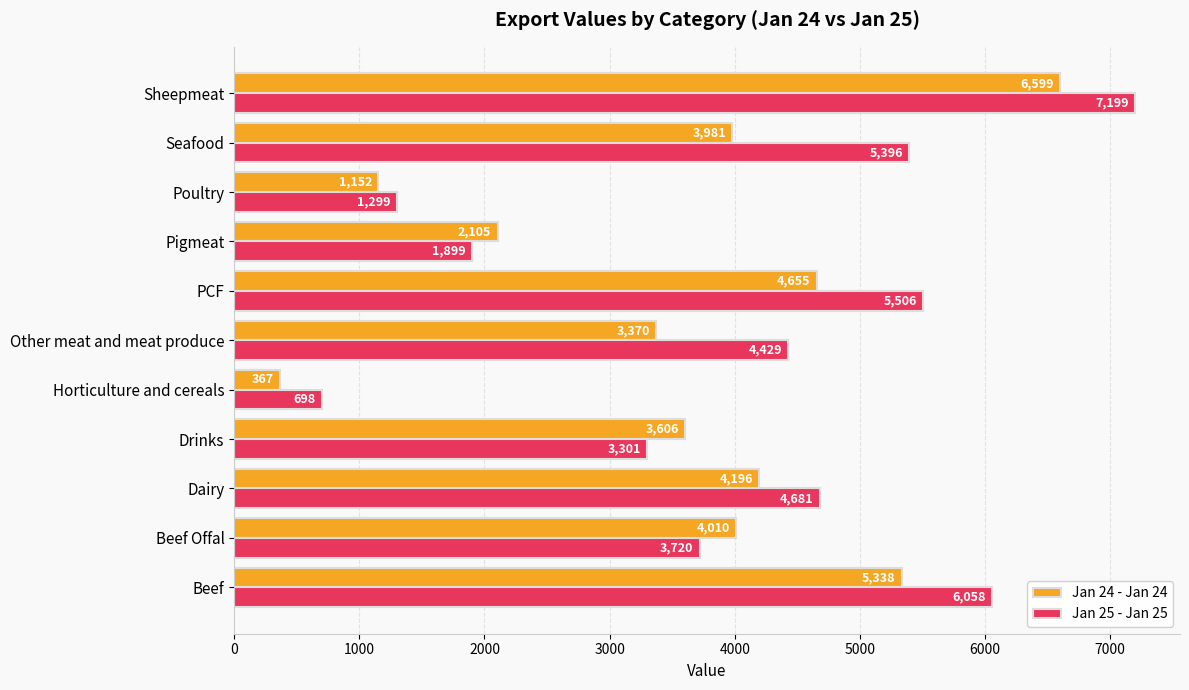

Which series has the largest total across all categories?

Jan 25 - Jan 25